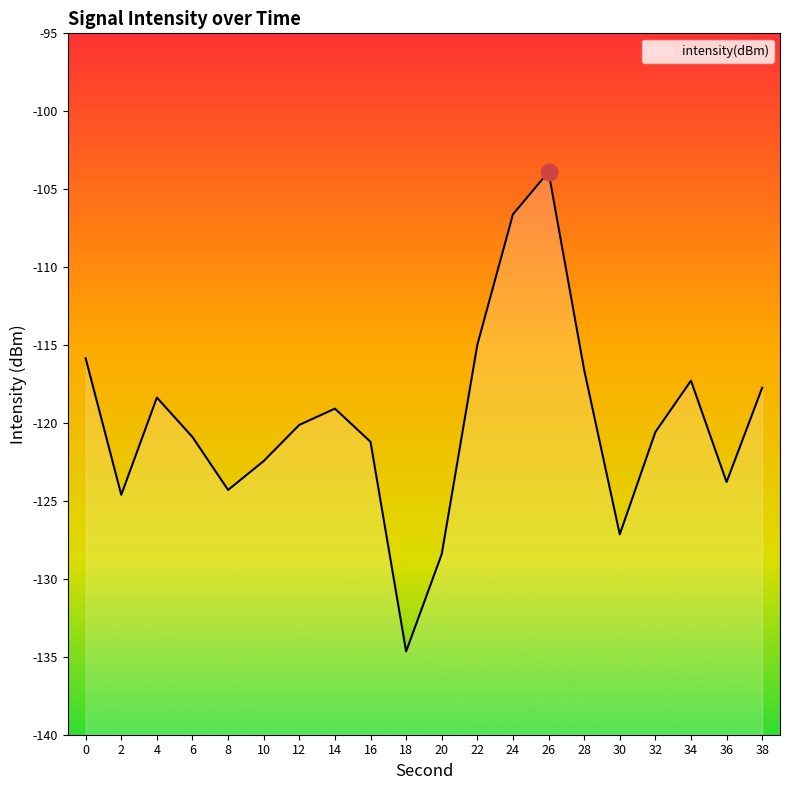

Reading left to right, extract all data points from this chart.

-115.9	-124.6	-118.4	-120.9	-124.3	-122.4	-120.1	-119.1	-121.2	-134.7	-128.4	-115.0	-106.6	-103.9	-116.6	-127.1	-120.6	-117.3	-123.8	-117.7